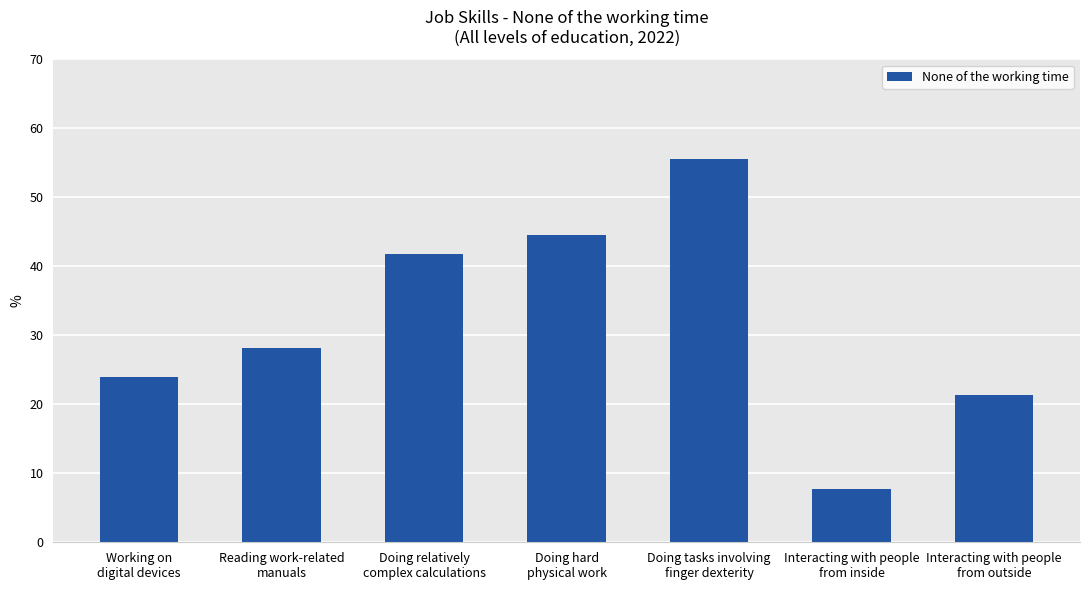

List the labels in order of value, smallest first.

Interacting with people
from inside, Interacting with people
from outside, Working on
digital devices, Reading work-related
manuals, Doing relatively
complex calculations, Doing hard
physical work, Doing tasks involving
finger dexterity